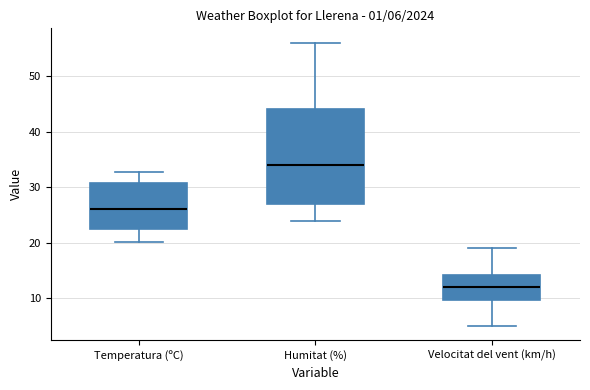

Which box is the tallest, from its lower edge to its upper edge?

Humitat (%)